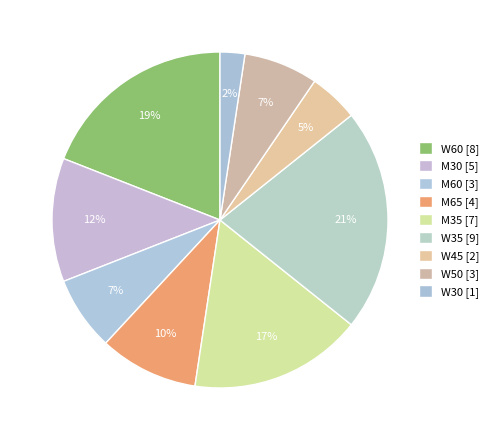

Count the number of slices in the pie.

9